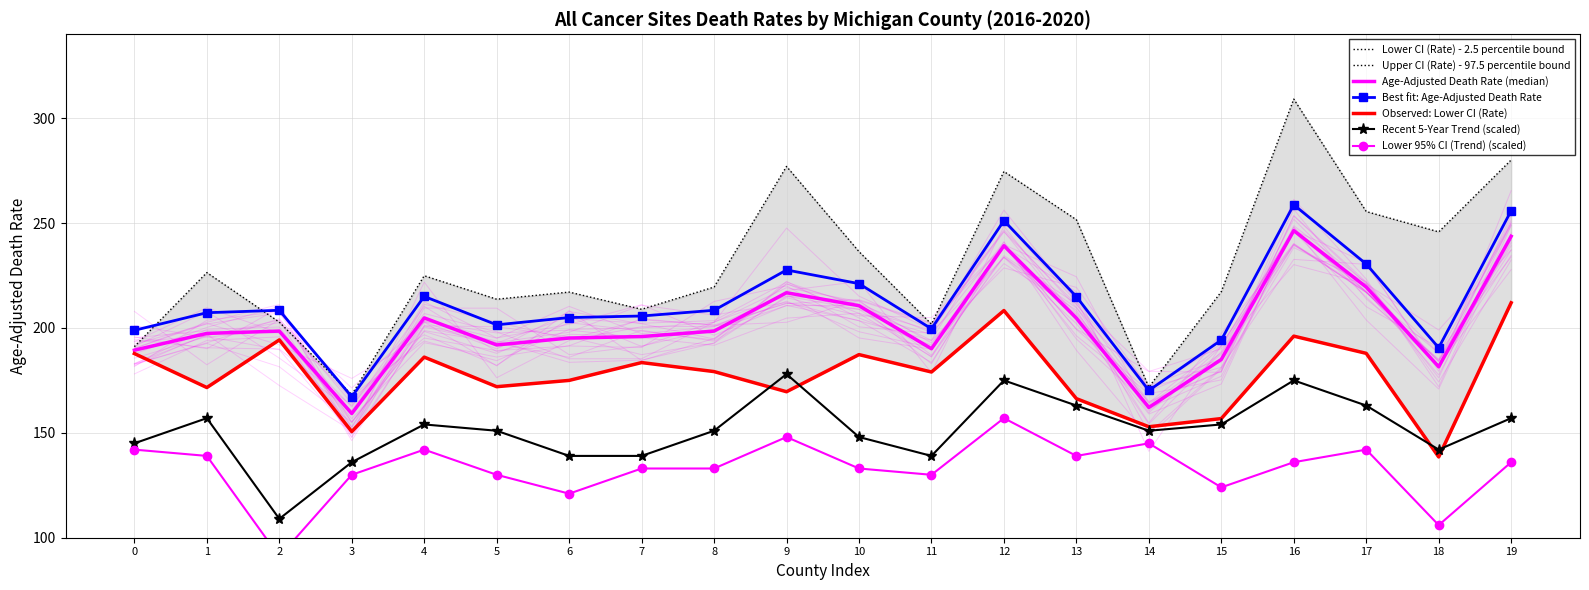

What is the value of the Upper CI (Rate) point at the 17th from the left?

309.1